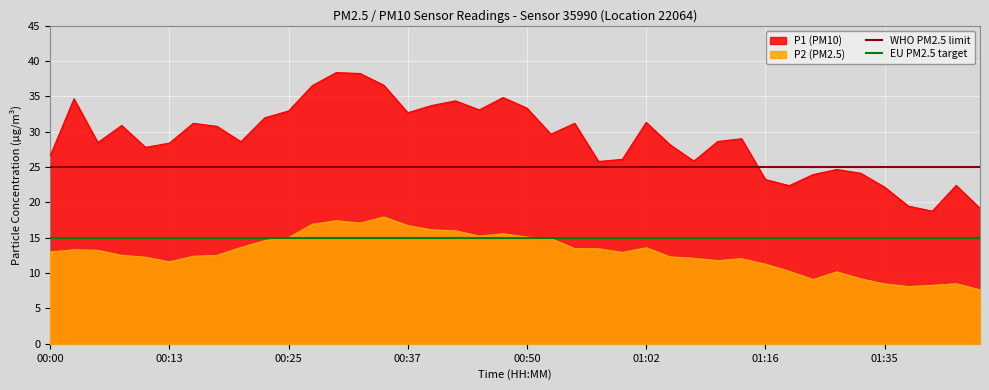

True or false: P1 (PM10) and P2 (PM2.5) cross at least once.

False